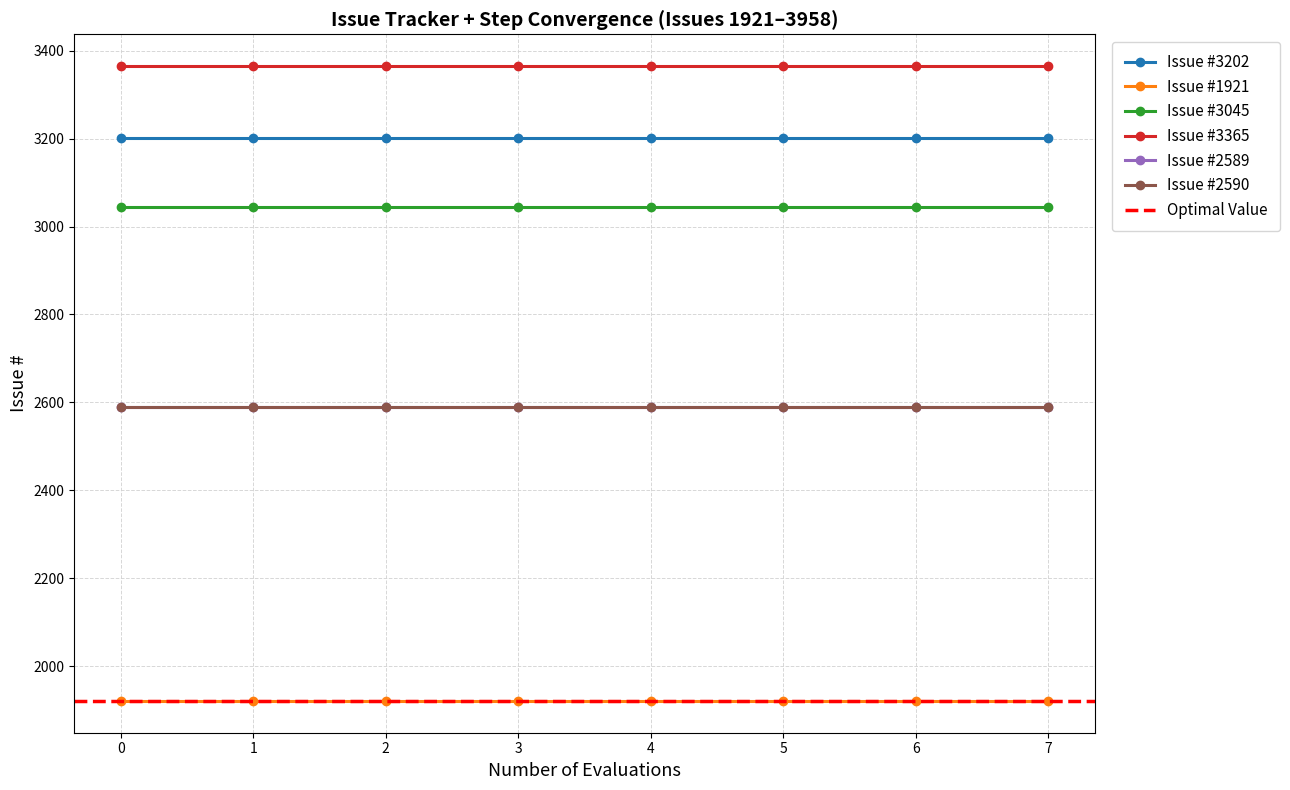

True or false: Issue #2590 and Issue #3365 intersect in this chart.

False